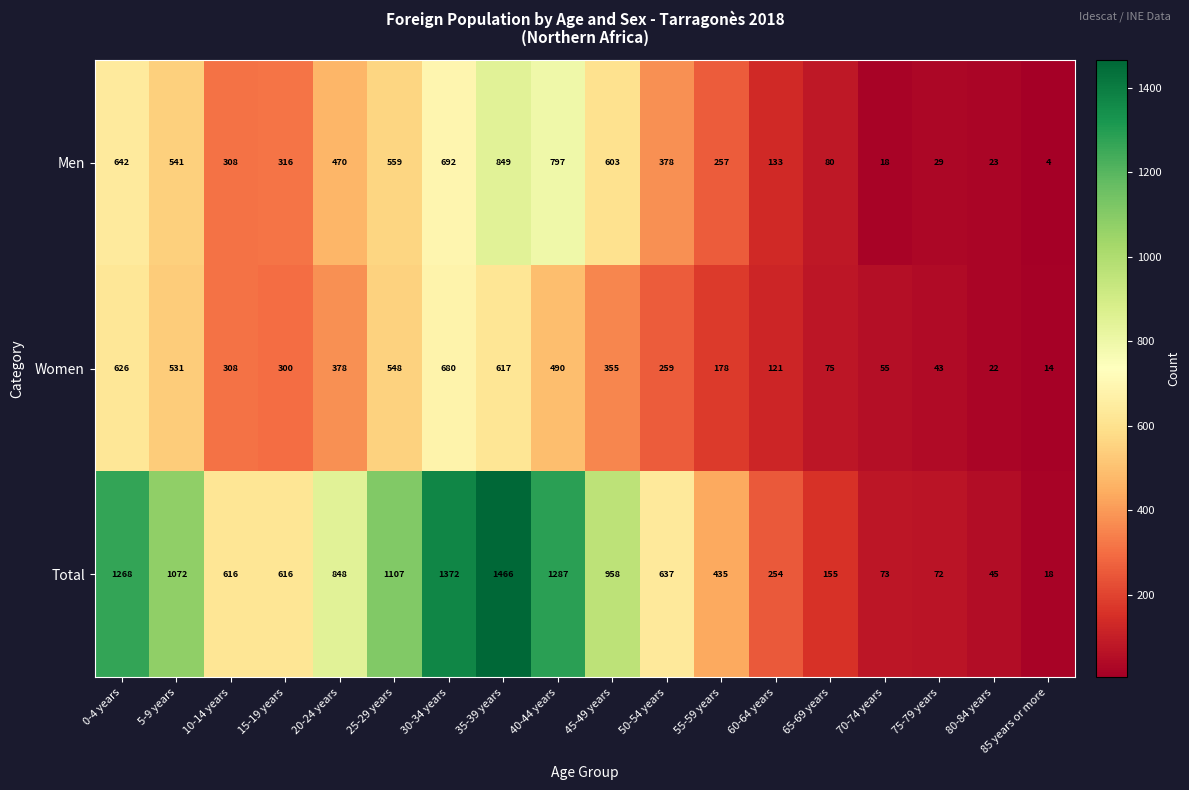

Which category has the lowest value across all series?

85 years or more